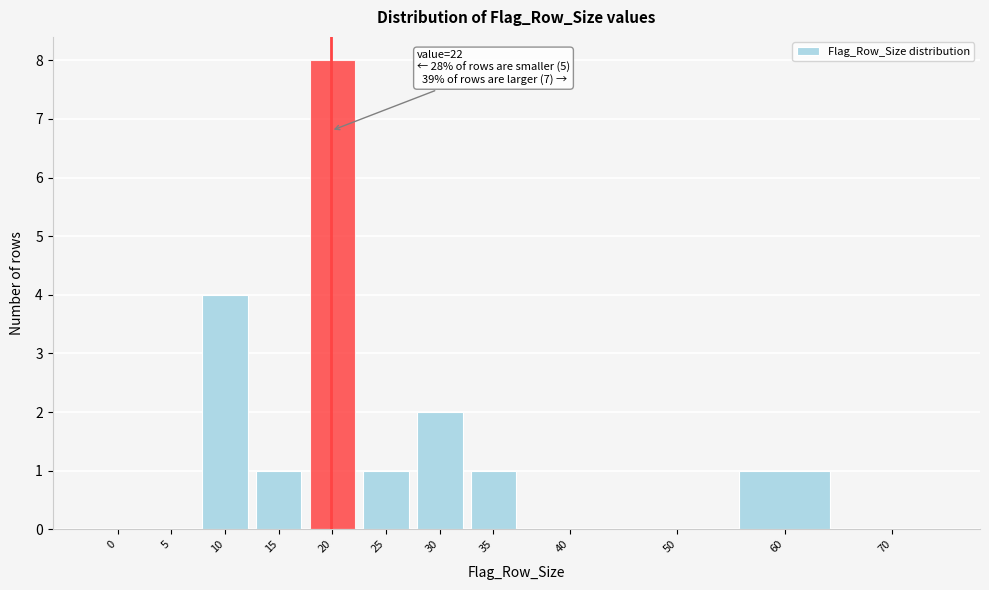

Reading right to left, transcribe all the data shown in this chart.

70=0	60=1	50=0	40=0	35=1	30=2	25=1	20=8	15=1	10=4	5=0	0=0